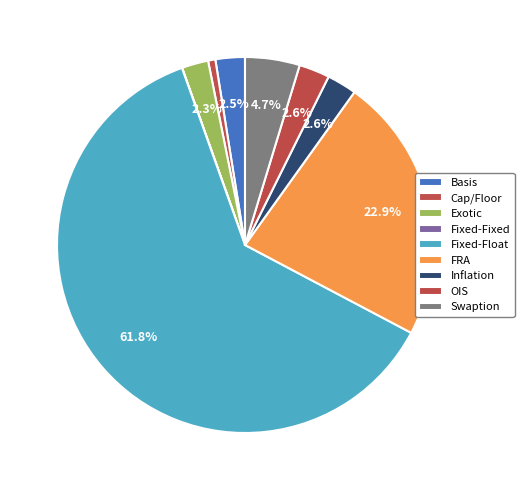

What percentage is the Fixed-Float slice, to the nearest percent?

62%